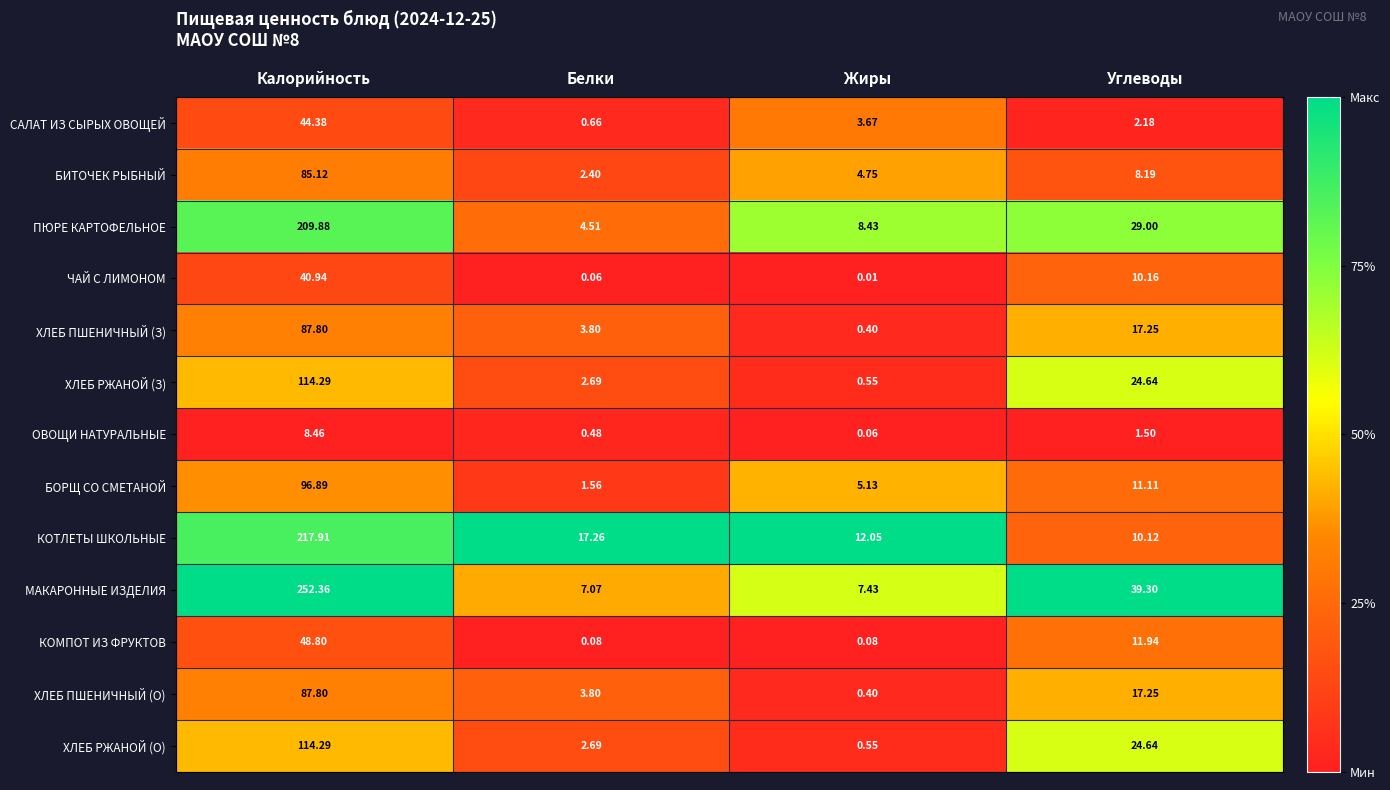

What is the total value across all series at Белки?

47.1